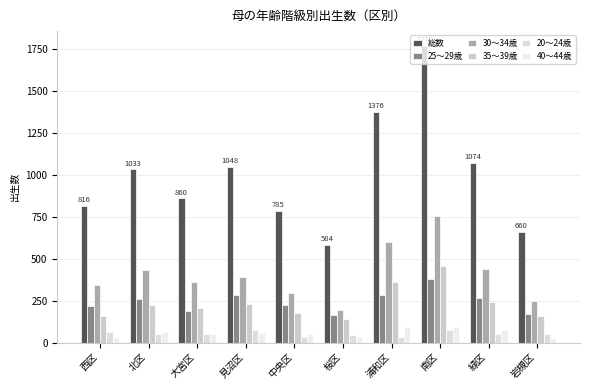

What is the highest value of the 35～39歳 series?

455